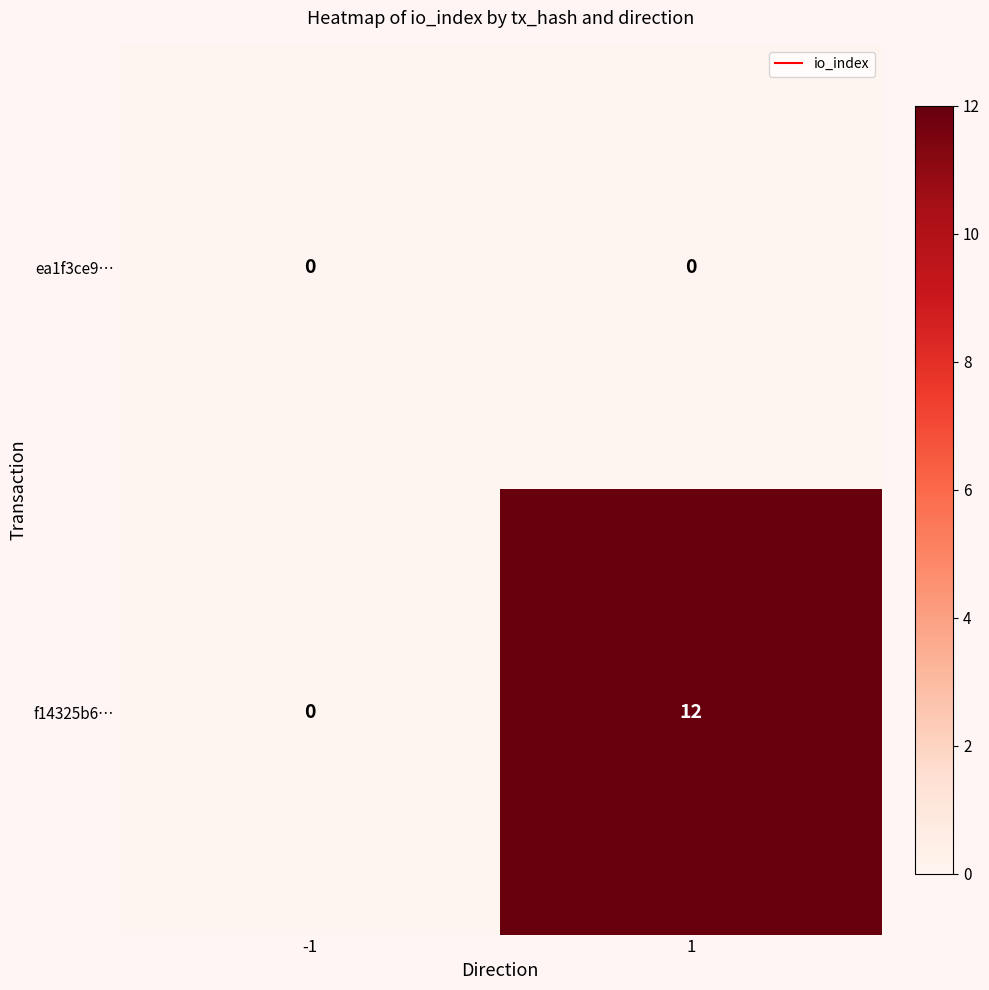

What is the sum of the f14325b6… values at -1 and 1?

12